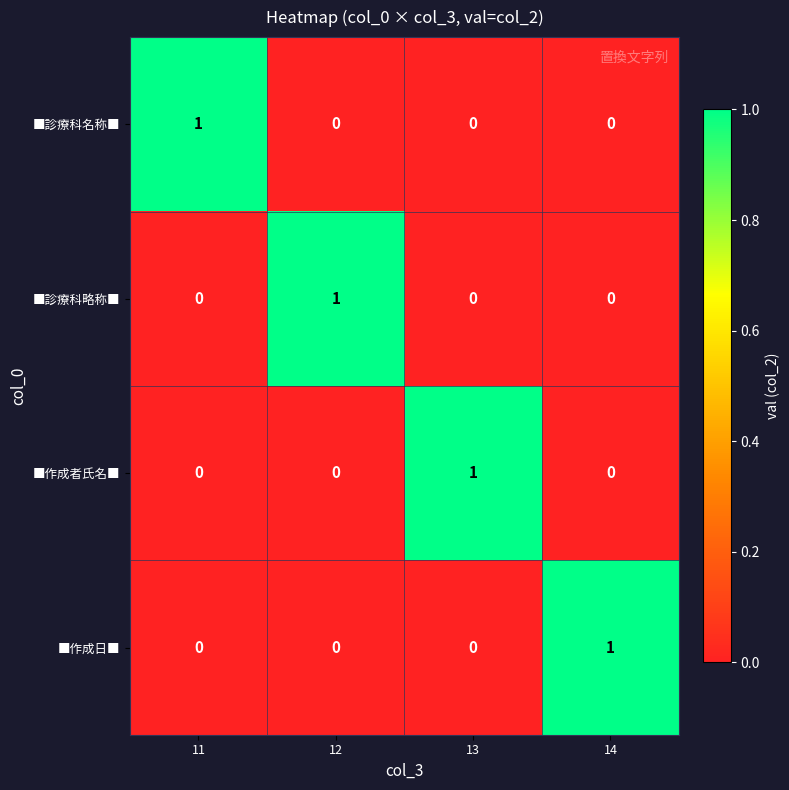

Is it true that ■診療科略称■ equals 0 at 13?

True